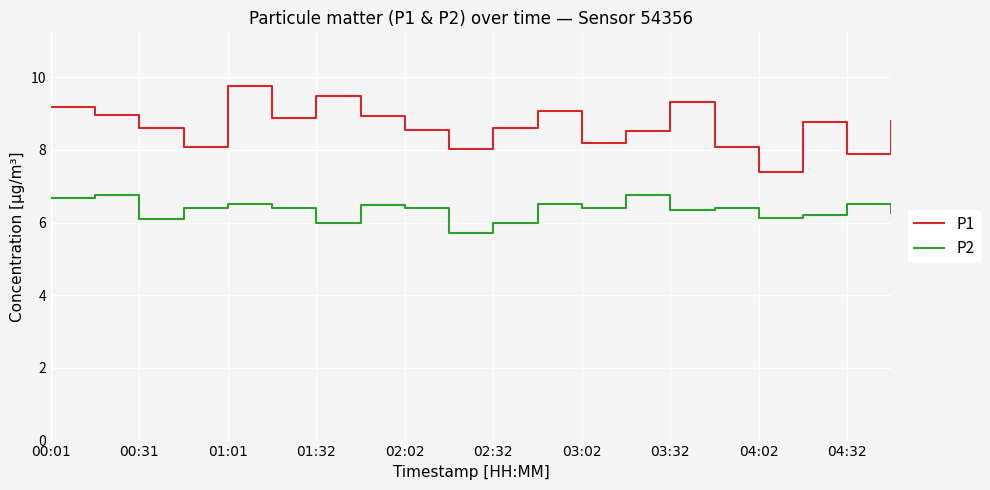

How many categories are shown in the chart?

20